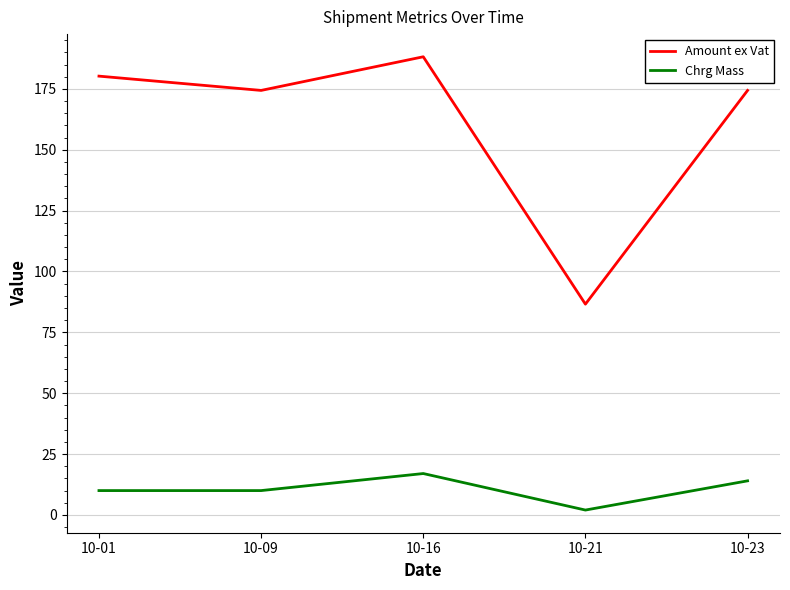

What is the minimum value for Amount ex Vat?

86.6